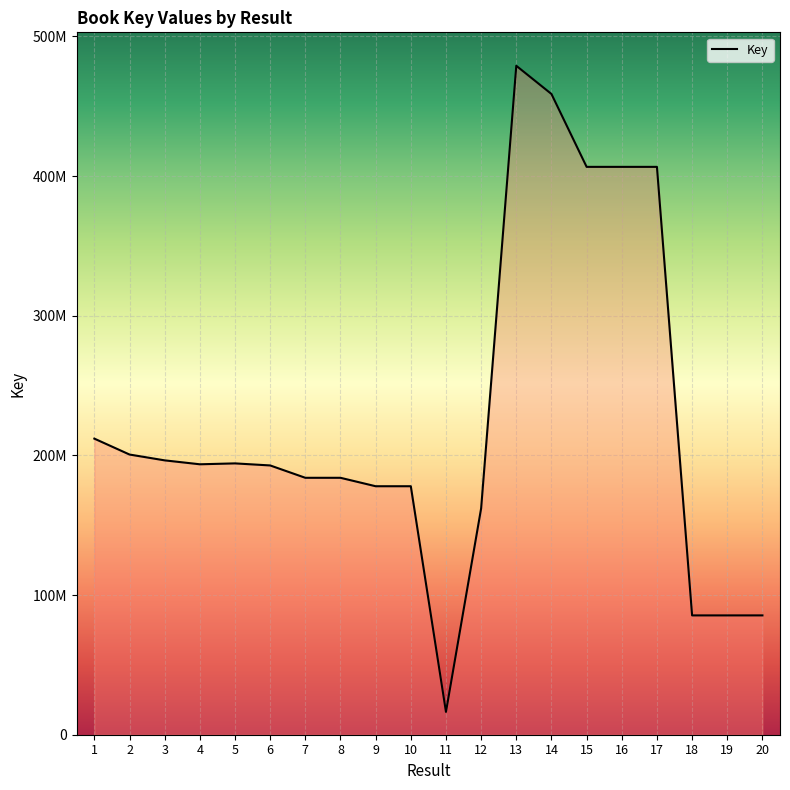

Is this an area chart (filled region under the line)?

Yes